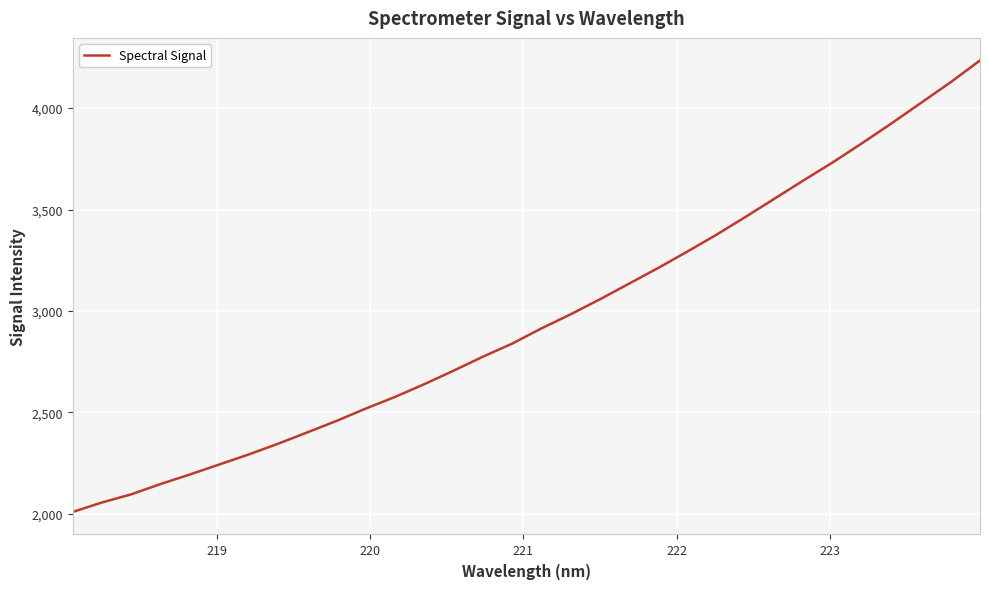

What is the difference between the maximum and minimum values?

2225.2